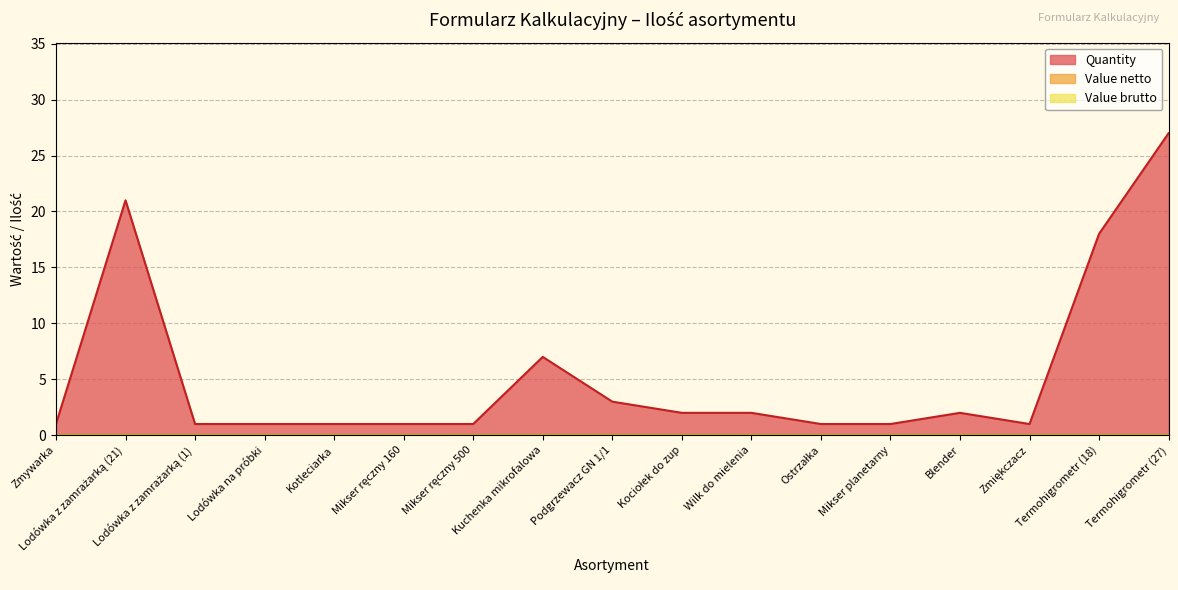

Reading left to right, what are all the values shown in this chart?

Quantity: 1	21	1	1	1	1	1	7	3	2	2	1	1	2	1	18	27
Value netto: 0	0	0	0	0	0	0	0	0	0	0	0	0	0	0	0	0
Value brutto: 0	0	0	0	0	0	0	0	0	0	0	0	0	0	0	0	0